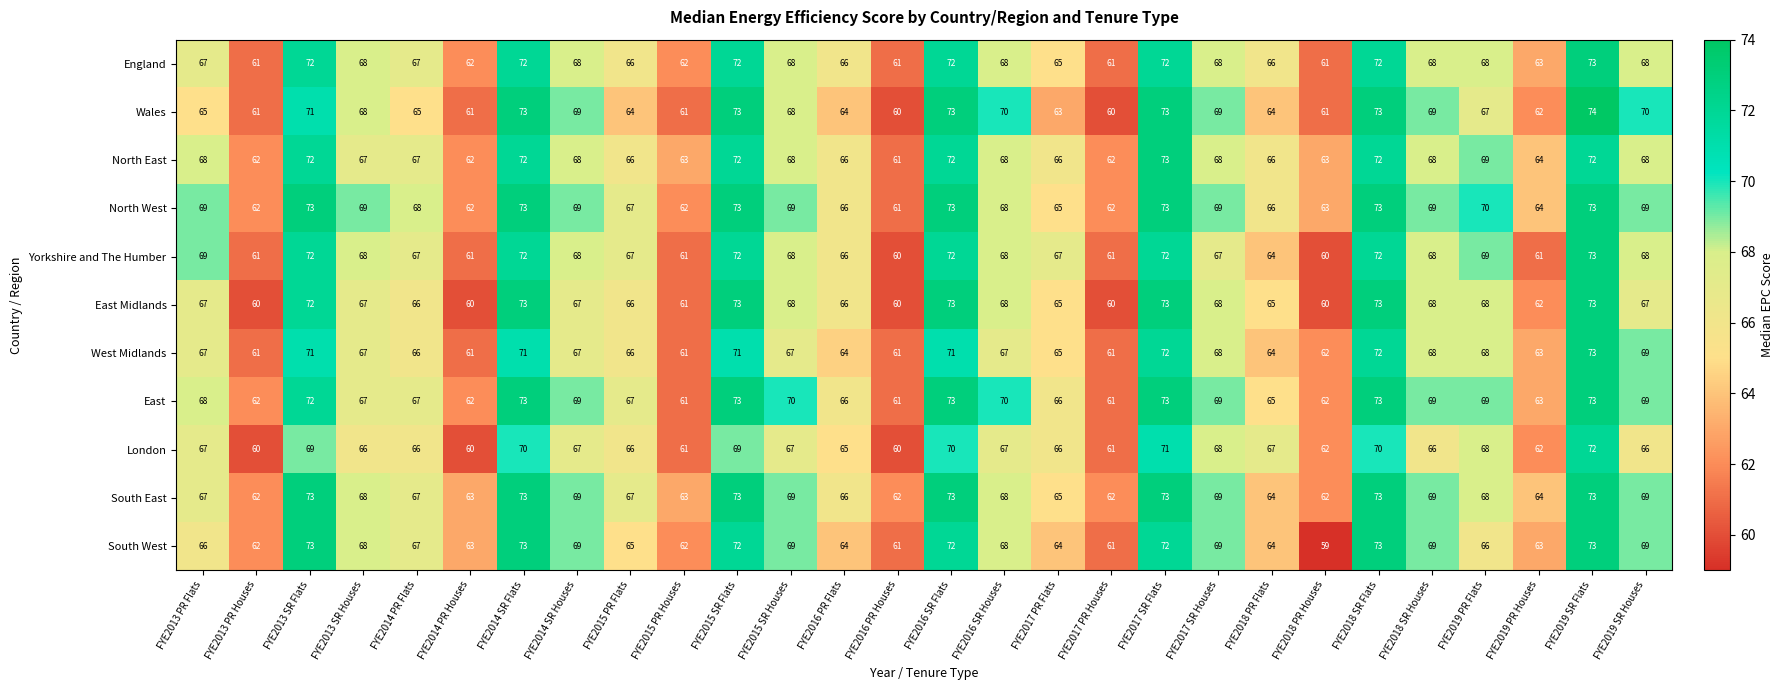

Between FYE2014 SR Houses and FYE2015 PR Flats, which series saw the biggest shift?

Wales